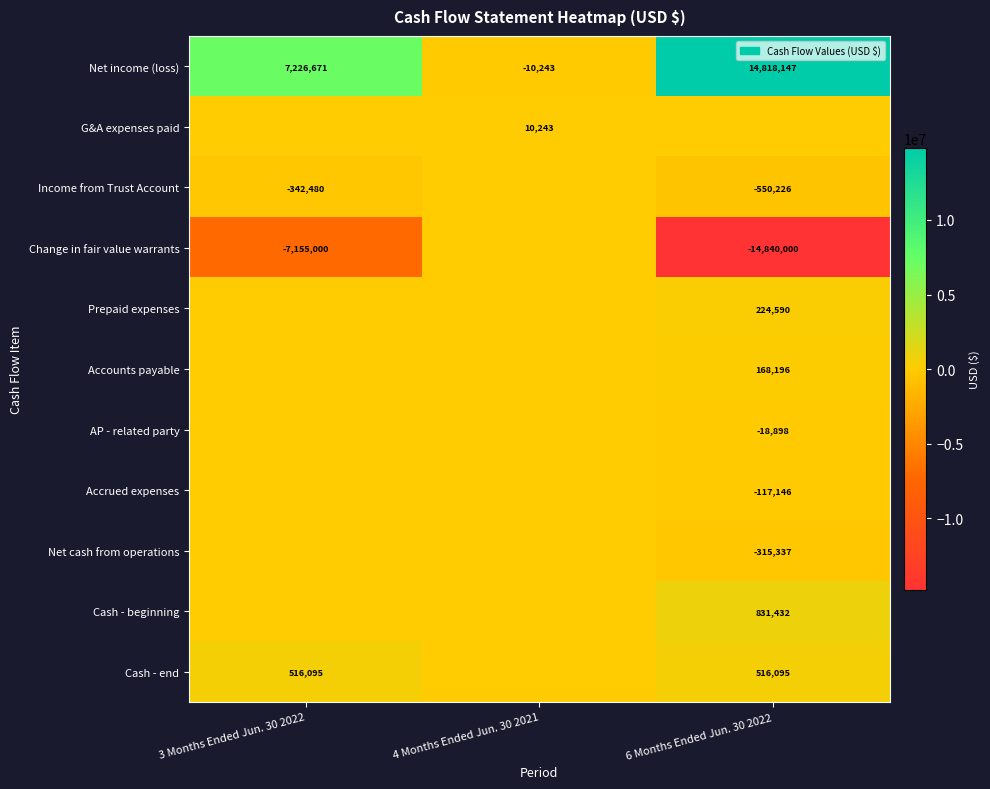

Which category has the lowest value in the Net income (loss) series?

4 Months Ended Jun. 30 2021